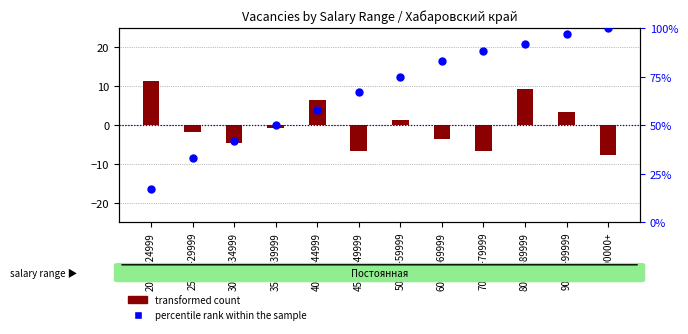

Which series has the largest total across all categories?

percentile rank within the sample